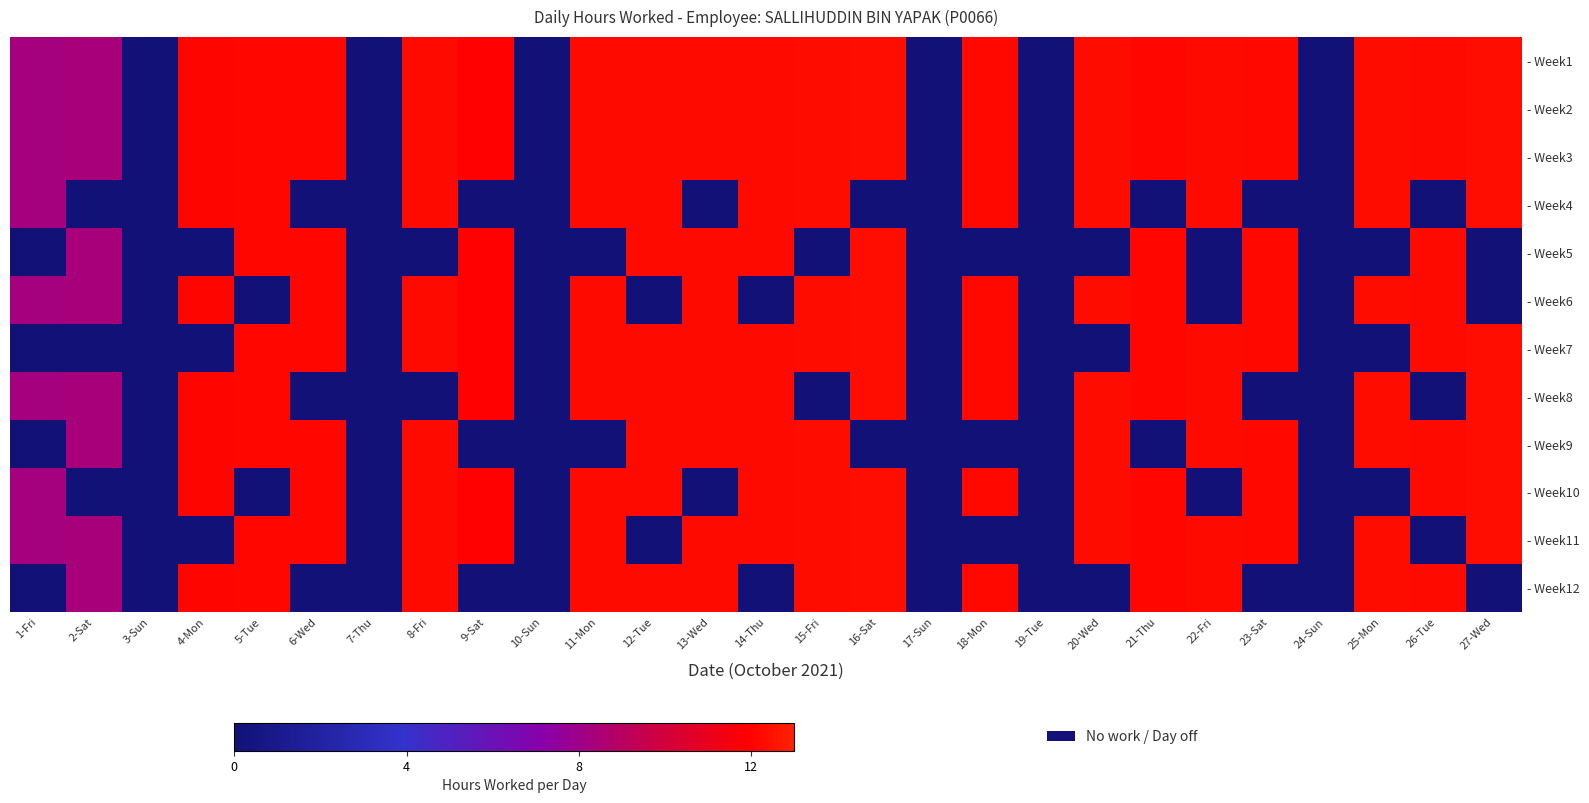

At which category is the sum across all series the highest?

16-Sat